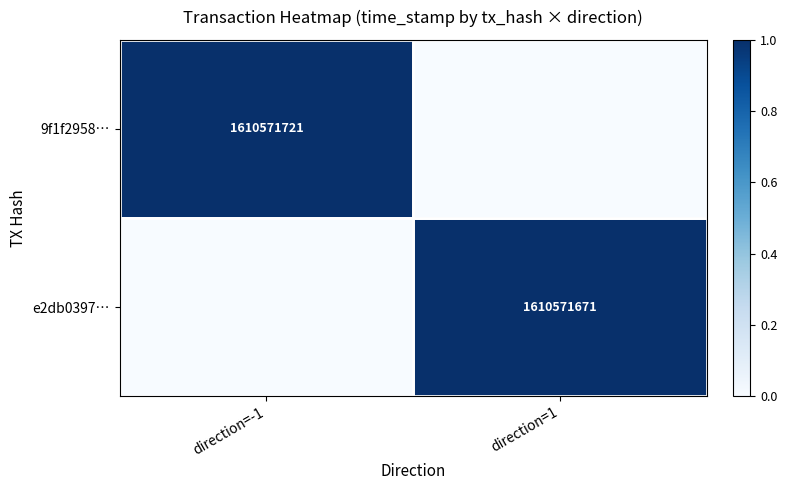

The value of e2db0397… at direction=1 is 2180117085. True or false?

False